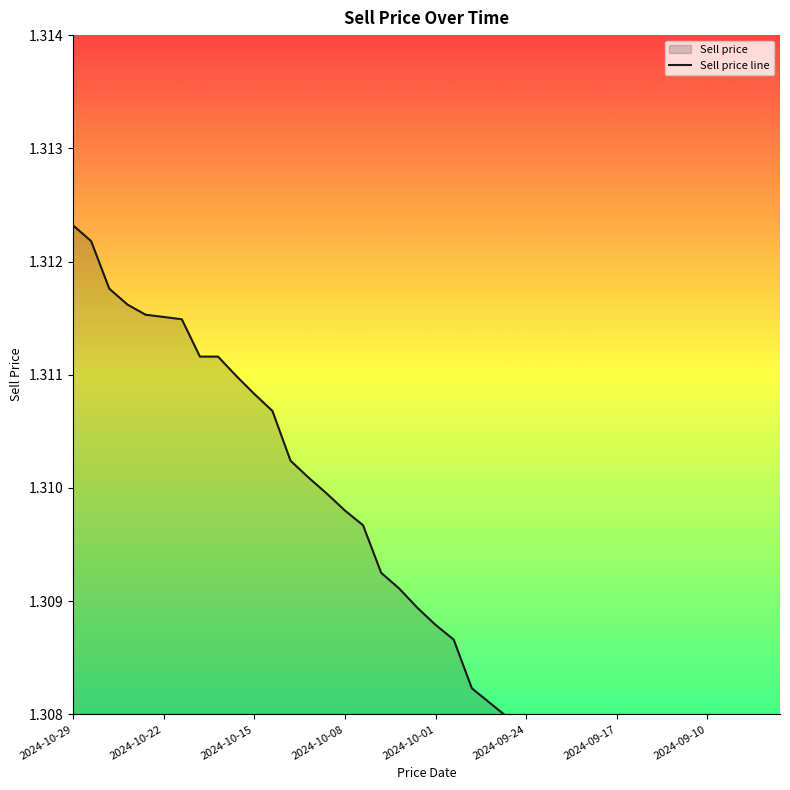

How many series are shown in this chart?

1